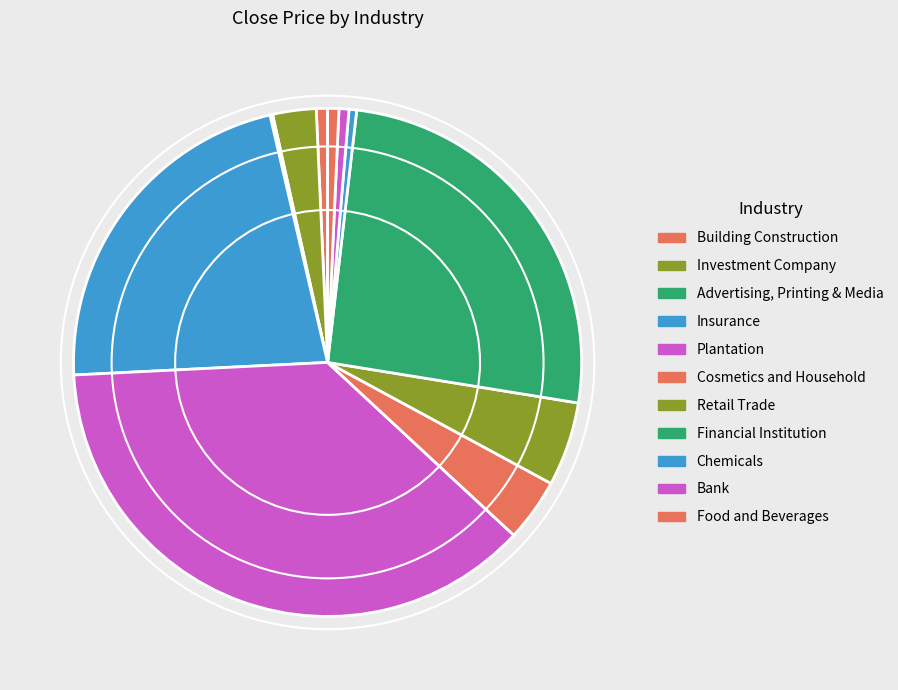

What percentage is the Food and Beverages slice, to the nearest percent?

1%